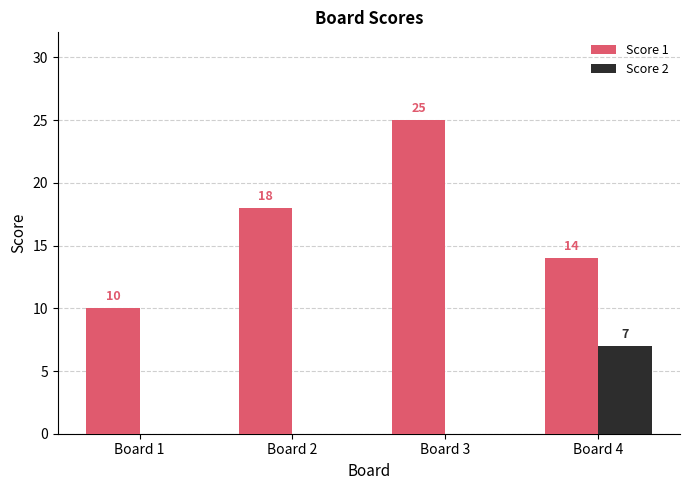

The value of Score 2 at Board 1 is -5. True or false?

False